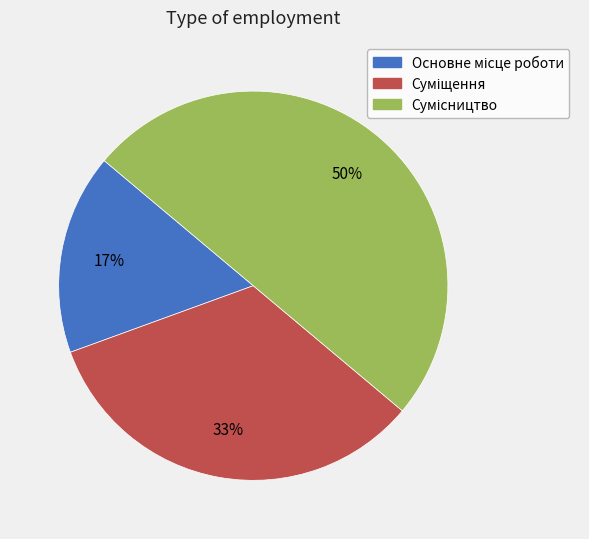

To the nearest percent, what is the difference between the largest and smallest slice percentages?

33%